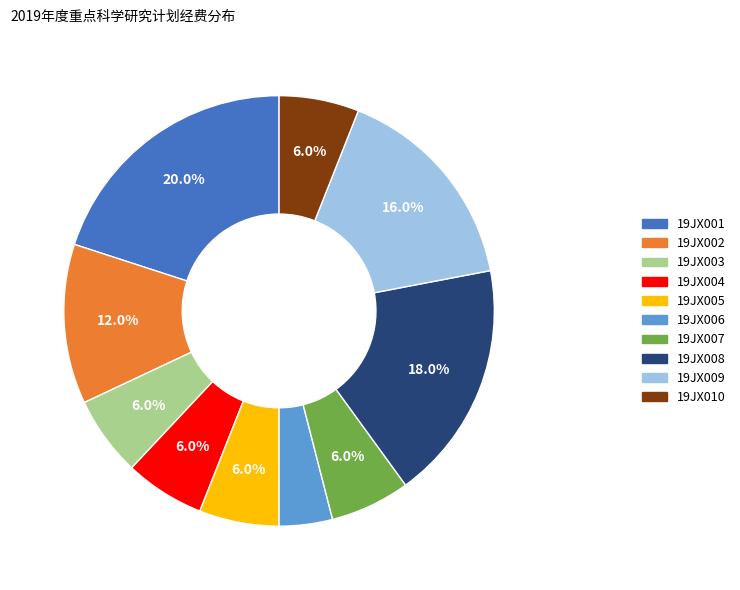

The 19JX001 slice represents 20% of the pie. True or false?

True